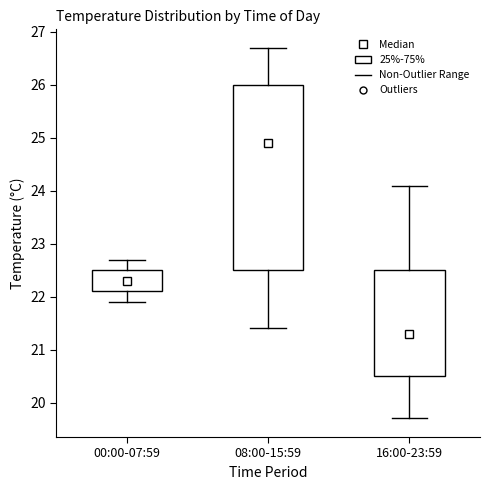

Which box's median line is the highest?

08:00-15:59